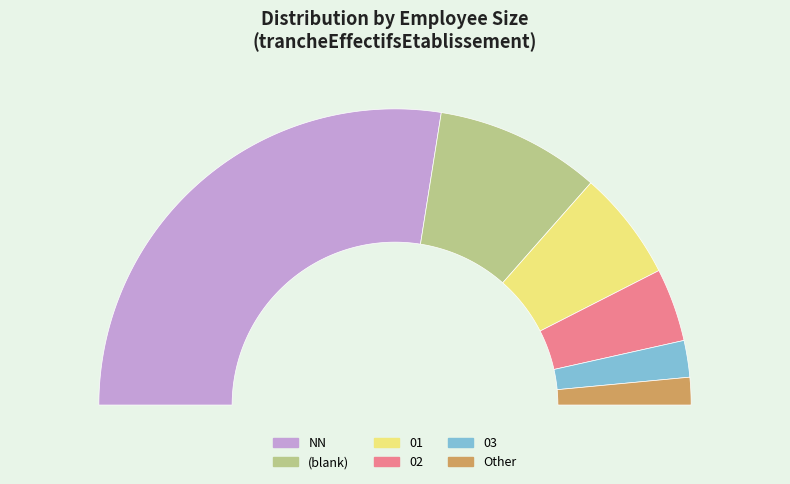

How many segments does this pie chart have?

6